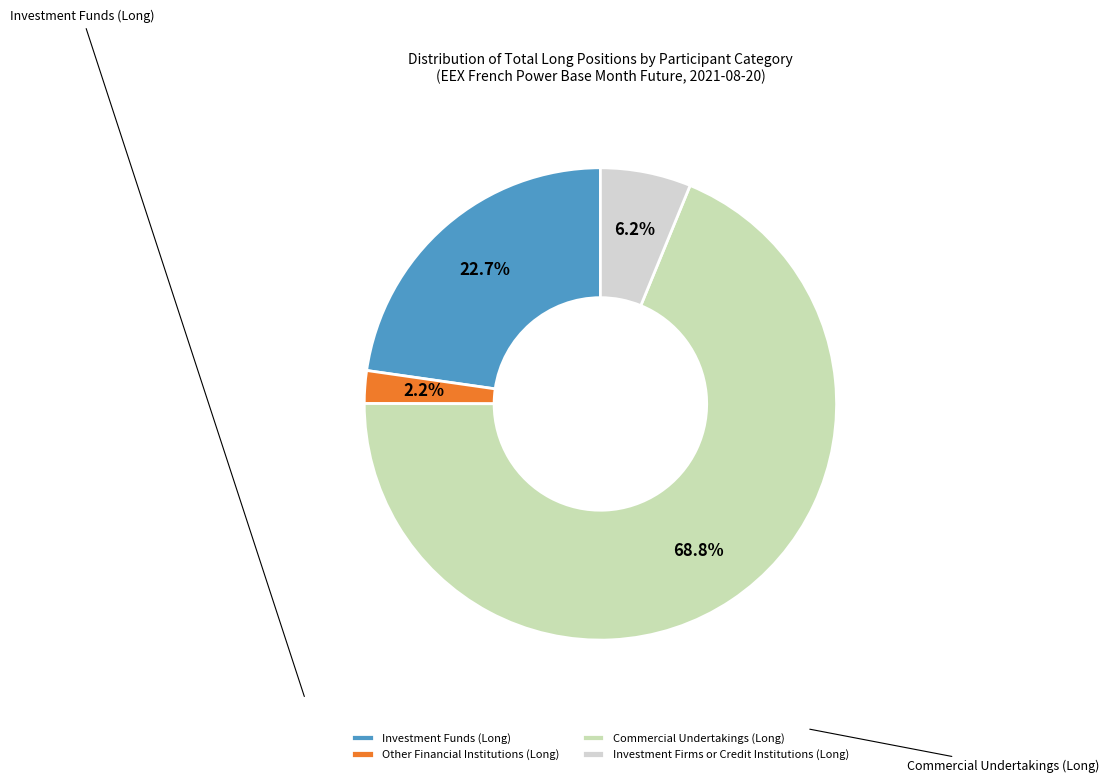

To the nearest percent, what is the difference between the largest and smallest slice percentages?

67%